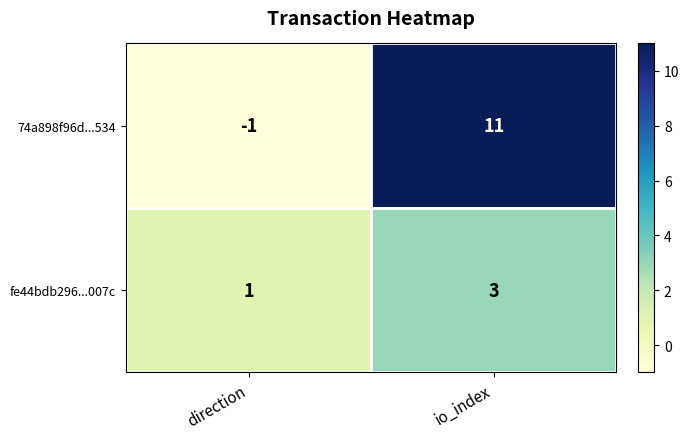

Reading right to left, what are all the values shown in this chart?

74a898f96d...534: io_index=11	direction=-1
fe44bdb296...007c: io_index=3	direction=1